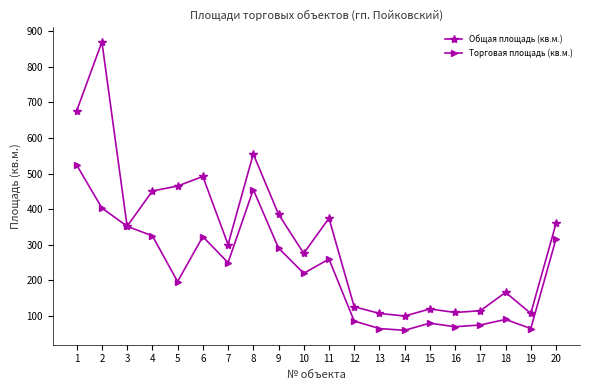

Is this an area chart (filled region under the line)?

No